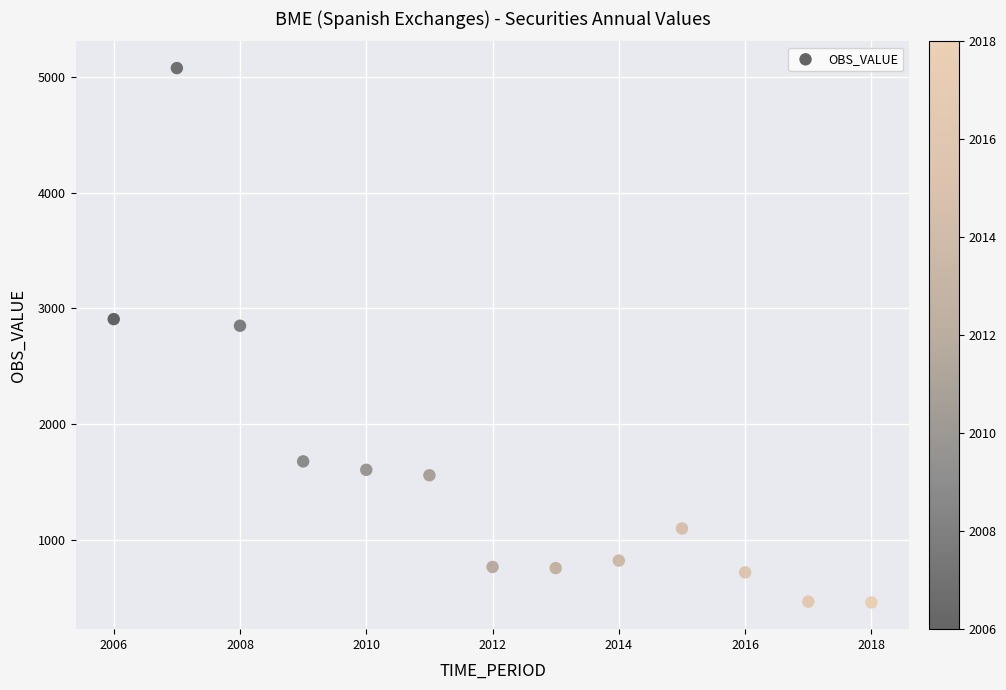

What is the range of Y values (max minus min)?

4623.5